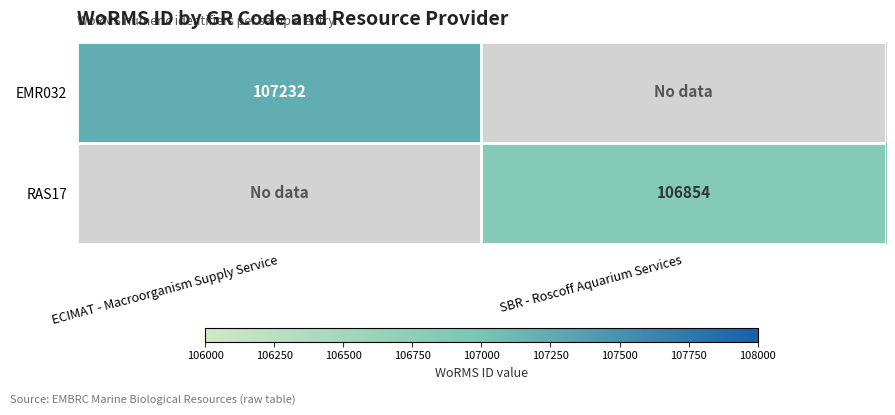

Is it true that RAS17 equals 106854 at SBR - Roscoff Aquarium Services?

True